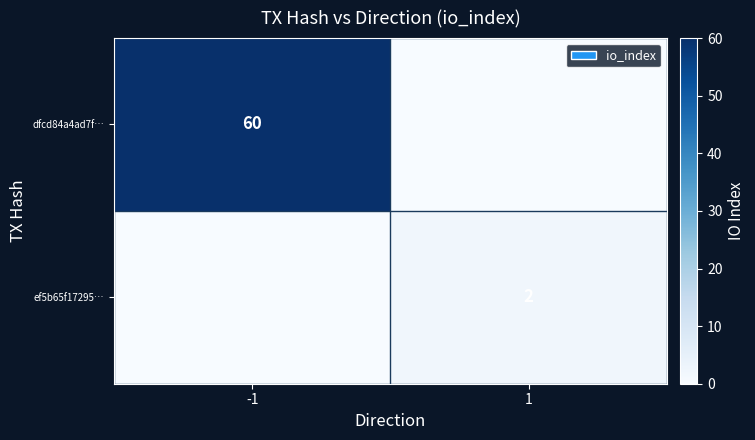

Is it true that ef5b65f17295… equals 3 at 1?

False